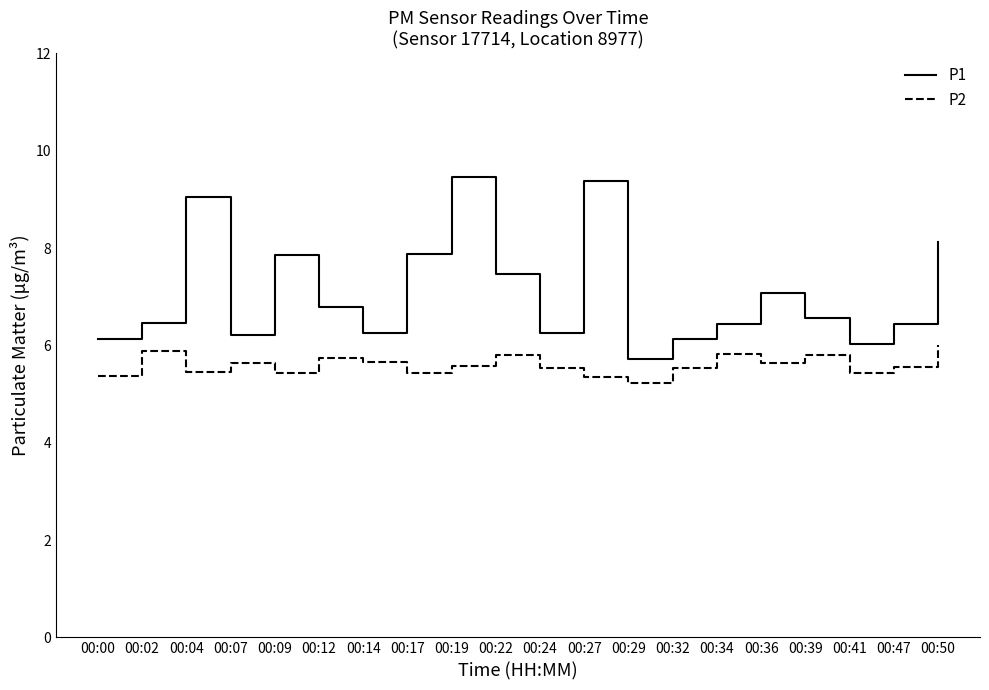

List the series in order of their overall mean, highest first.

P1, P2